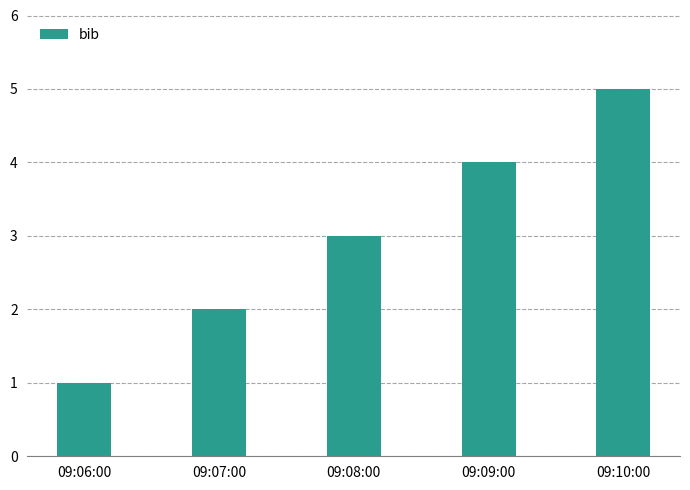

The value at 09:10:00 is 5. True or false?

True